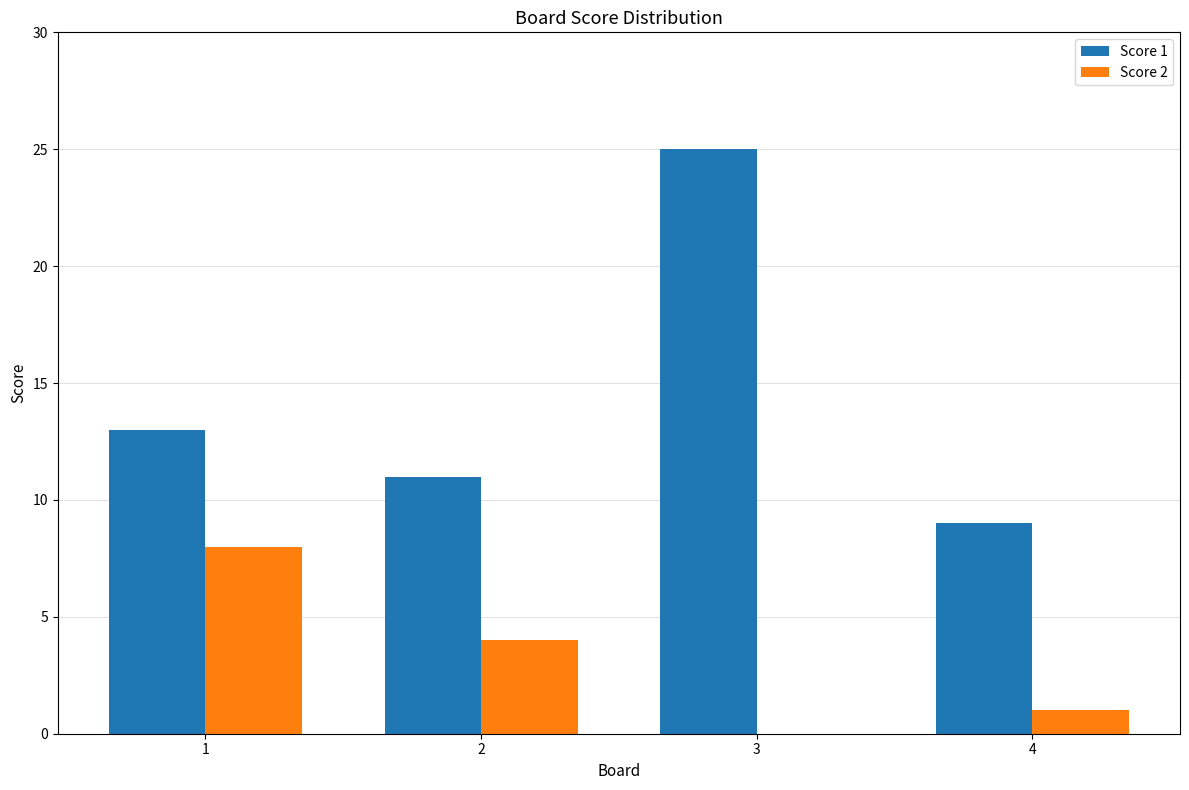

At which category is the sum across all series the highest?

3